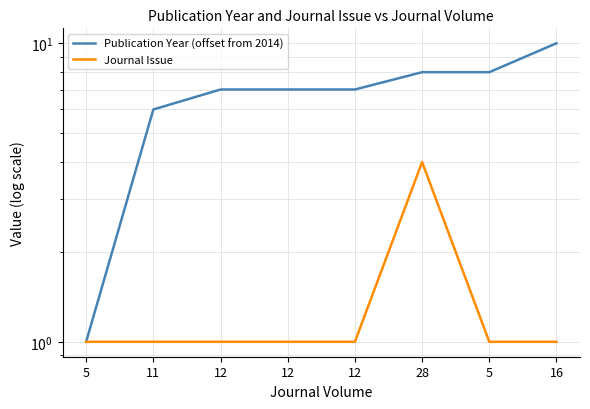

How many categories are shown in the chart?

8